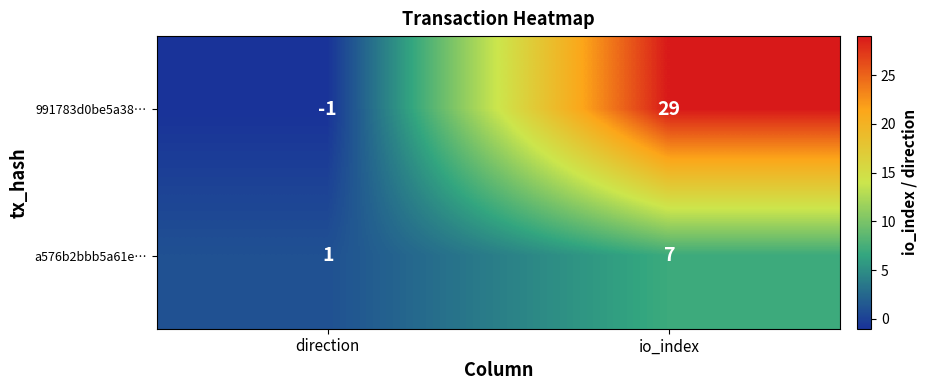

The value of 991783d0be5a38… at io_index is 29. True or false?

True